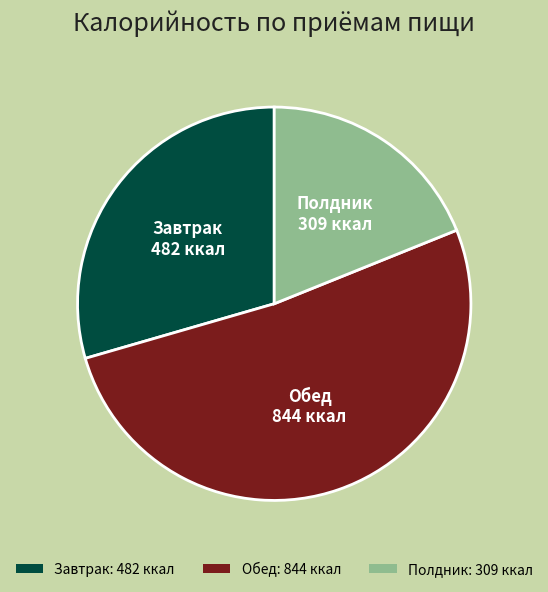

Is the sum of Завтрак: 482 ккал and Обед: 844 ккал greater than half?

Yes